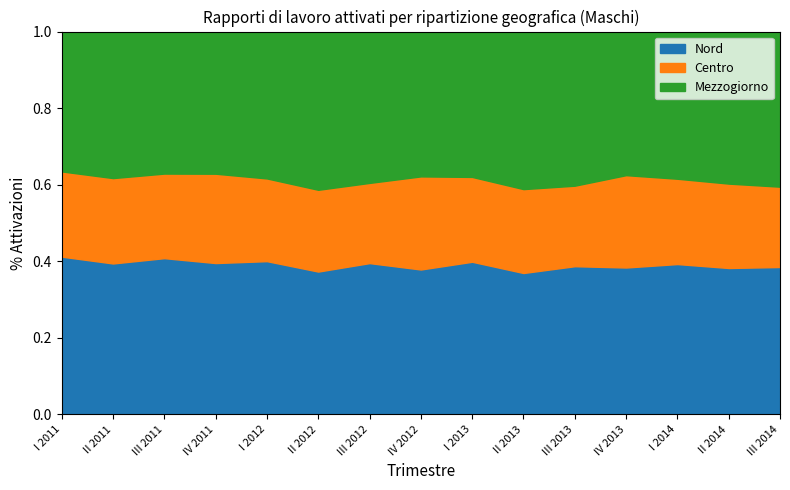

What is the label of the 7th point from the left?

III 2012